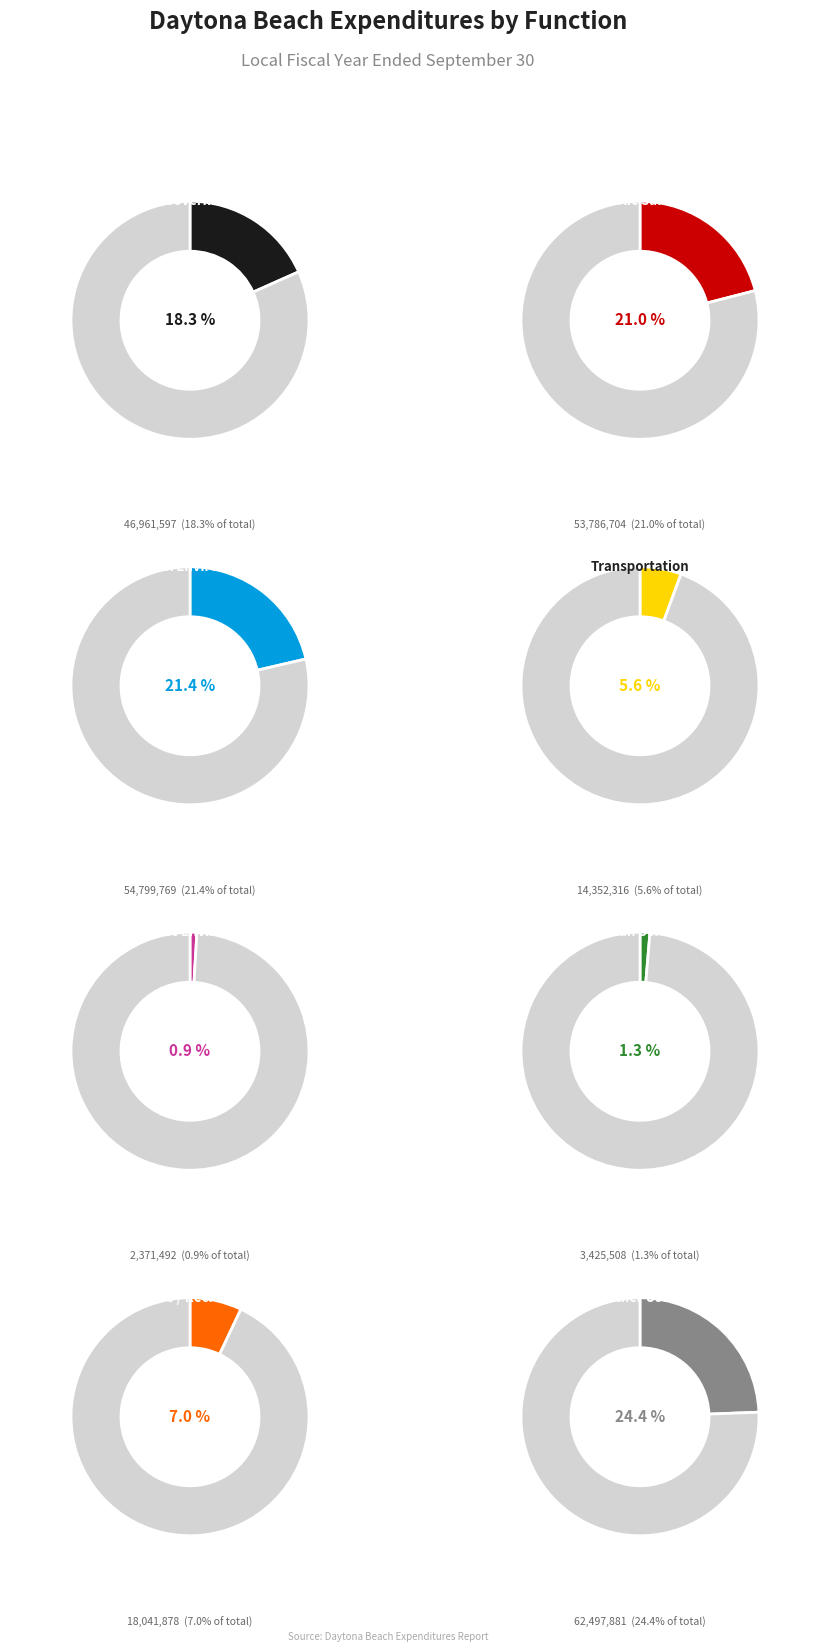

To the nearest percent, what is the difference between the Physical Environment and Culture / Recreation slice percentages?

14%